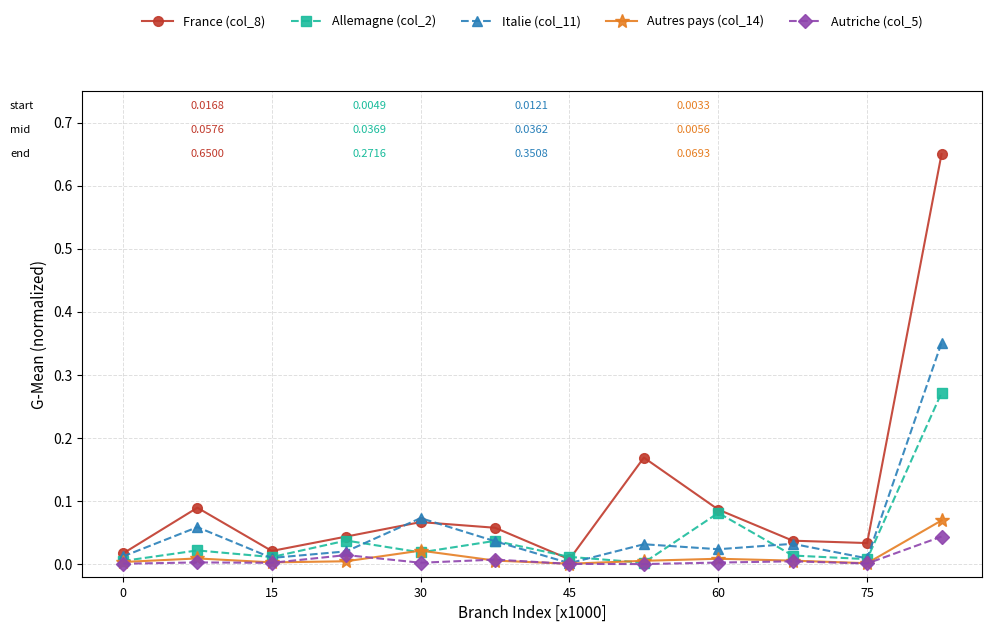

Which series has the widest spread of values?

France (col_8)